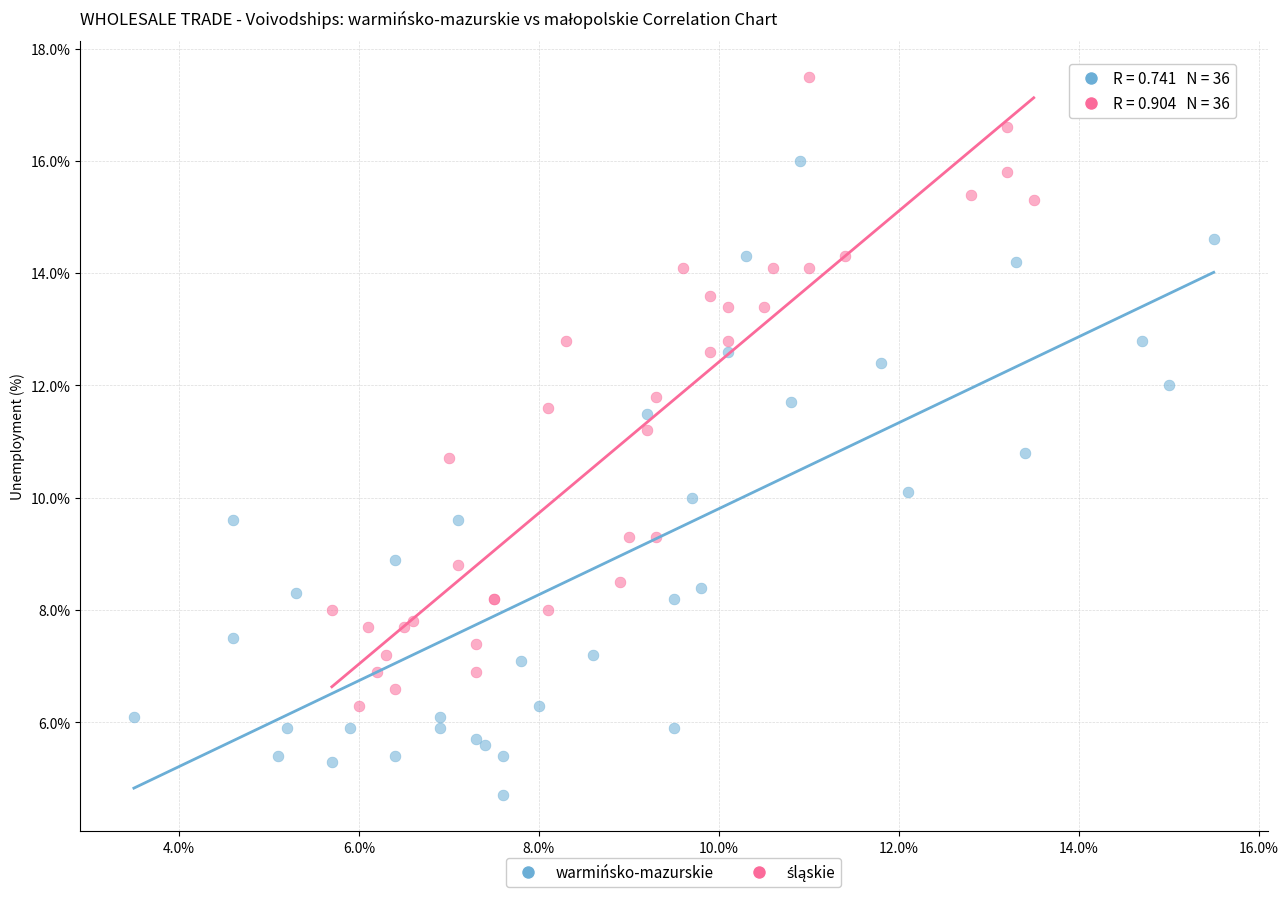

Which series reaches the minimum Y coordinate?

warmińsko-mazurskie